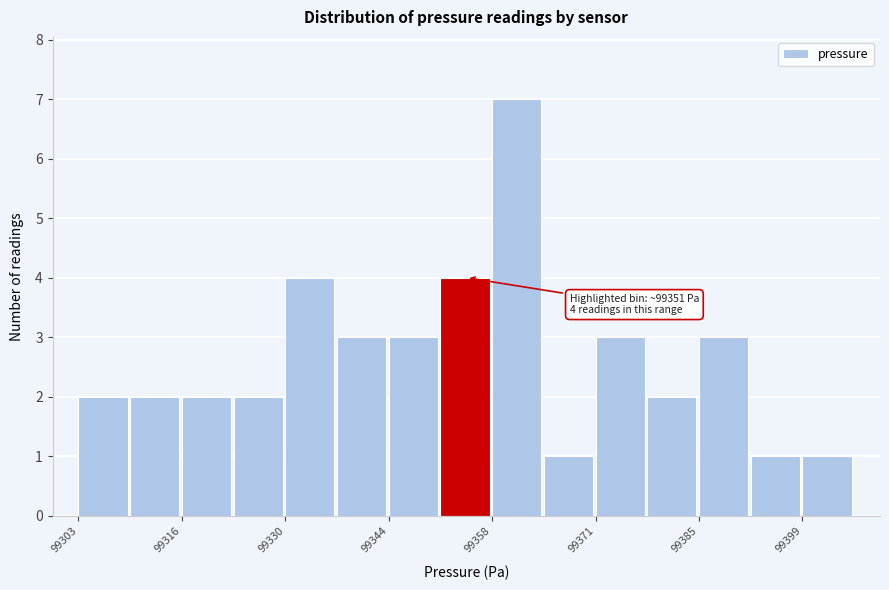

Read against the x-axis, roughly where is the centre of the tallest bar?

99362